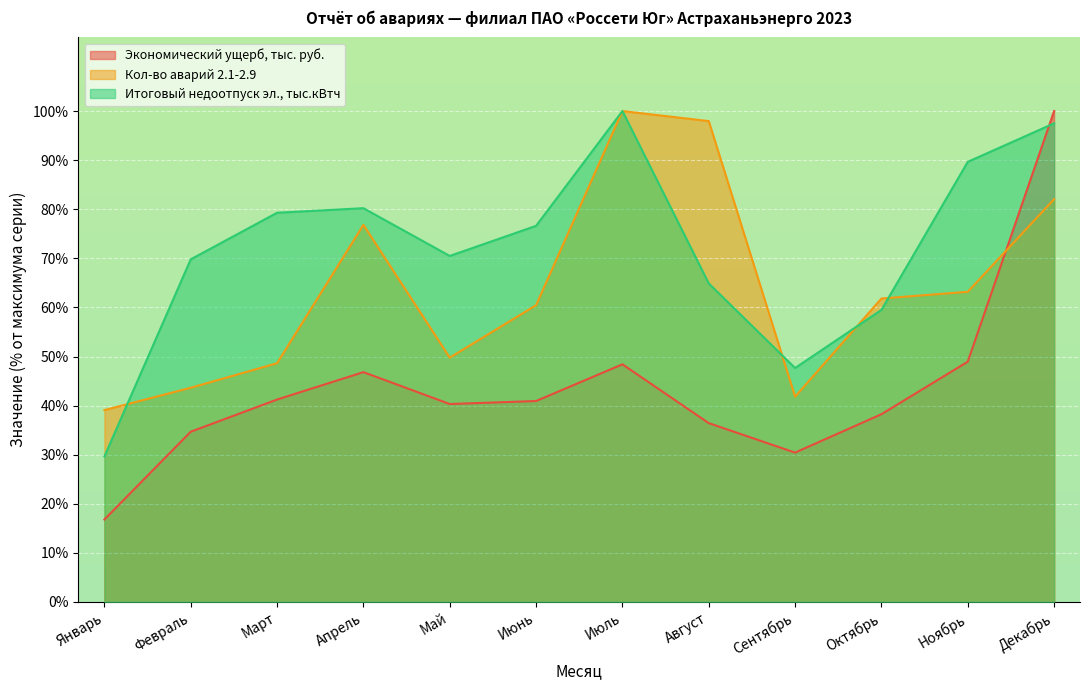

Reading left to right, extract all data points from this chart.

Экономический ущерб, тыс. руб.: 16.8	34.7	41.2	46.8	40.3	40.9	48.4	36.4	30.4	38.3	48.9	100.0
Кол-во аварий 2.1-2.9: 39.1	43.6	48.6	76.8	49.8	60.5	100.0	98.0	41.8	61.8	63.2	82.0
Итоговый недоотпуск эл., тыс.кВтч: 29.7	69.8	79.3	80.2	70.5	76.6	100.0	64.9	47.7	59.5	89.7	97.5